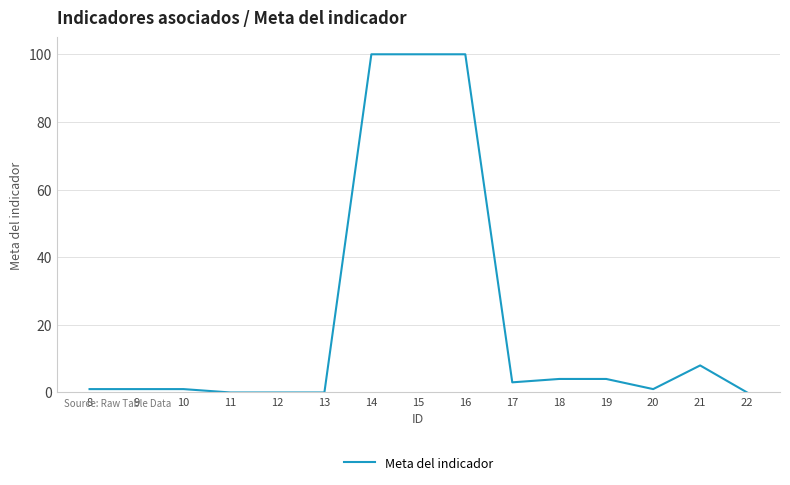

What is the difference between the maximum and minimum values?

100